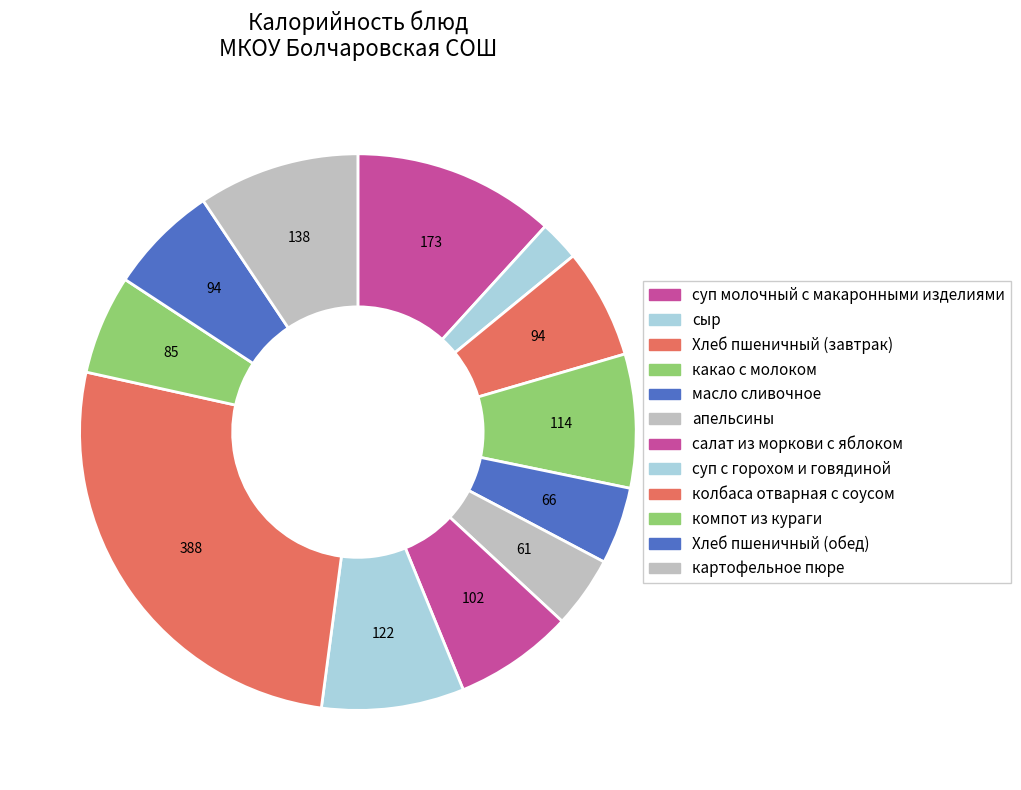

Count the number of slices in the pie.

12